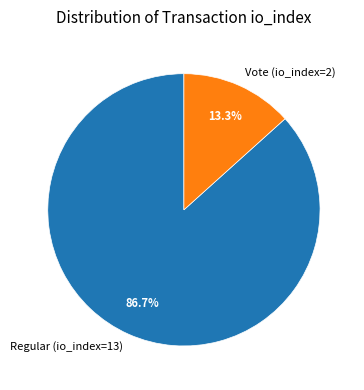

What percentage is NOT represented by Regular (io_index=13)?

13.3%